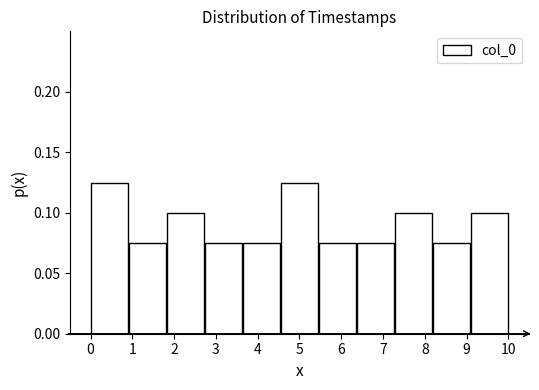

What is the height of the bar covering 8.2 to 9.1 on the x-axis? Neither the bar edges nor the heights are printed on the chart, so give them approximately, as read against the axes.

0.075